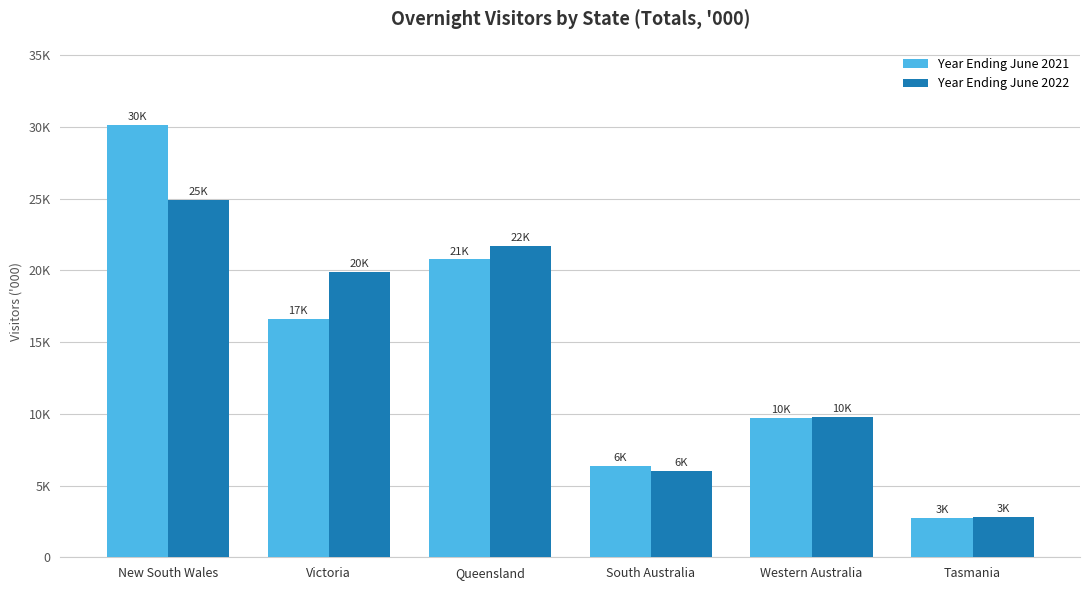

What are all the series names shown in the legend?

Year Ending June 2021, Year Ending June 2022